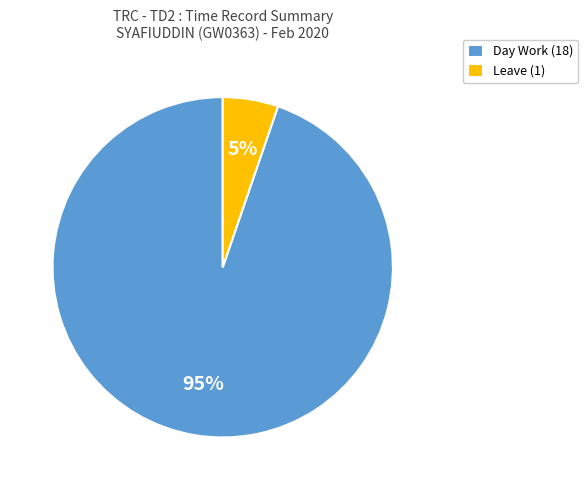

Count the number of slices in the pie.

2